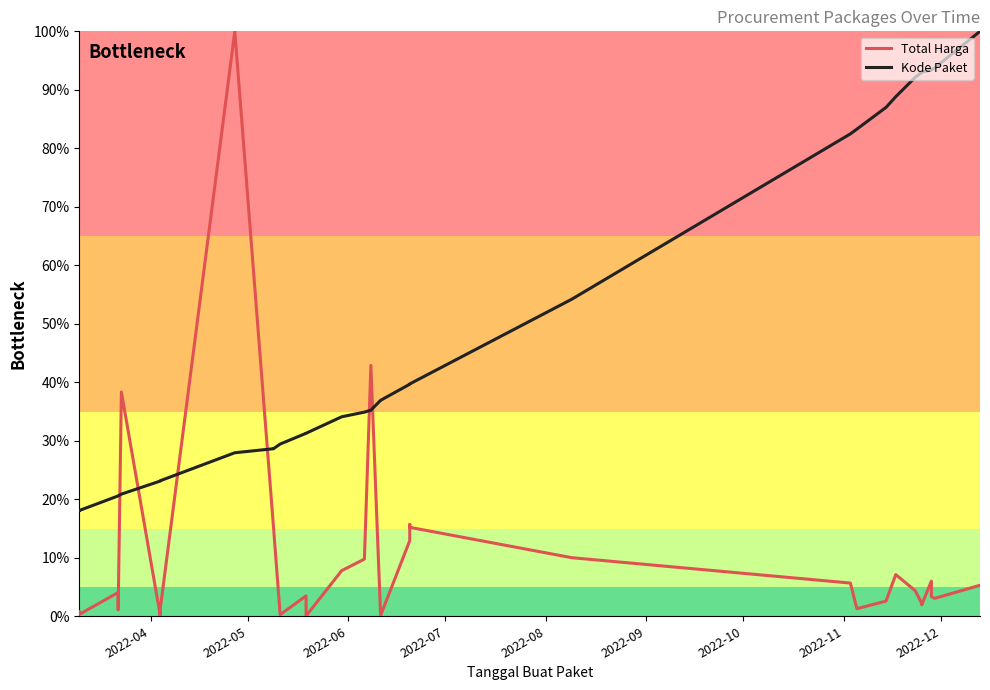

How many categories are shown in the chart?

40